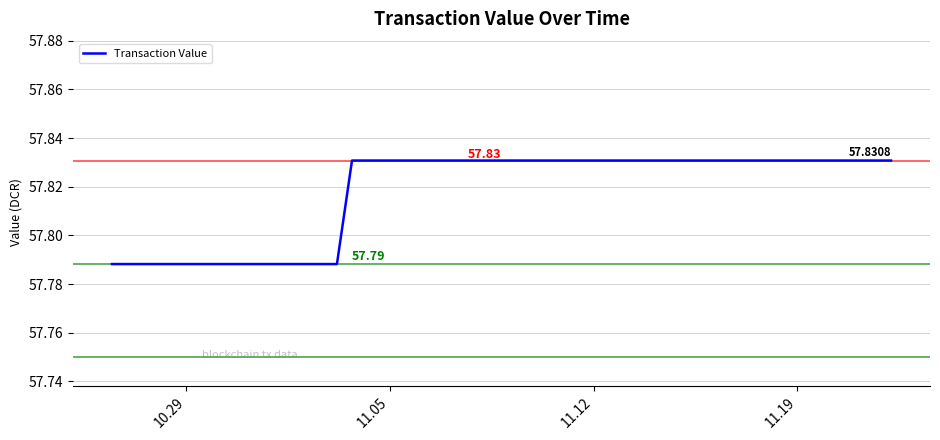

What is the value of the 8th point from the left?

57.8